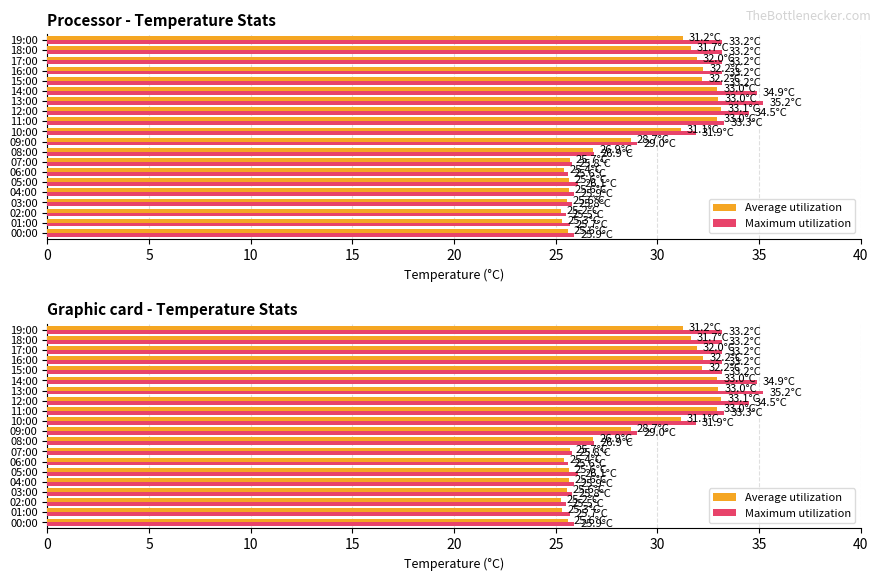

How many data points in Average utilization are above 31?

10